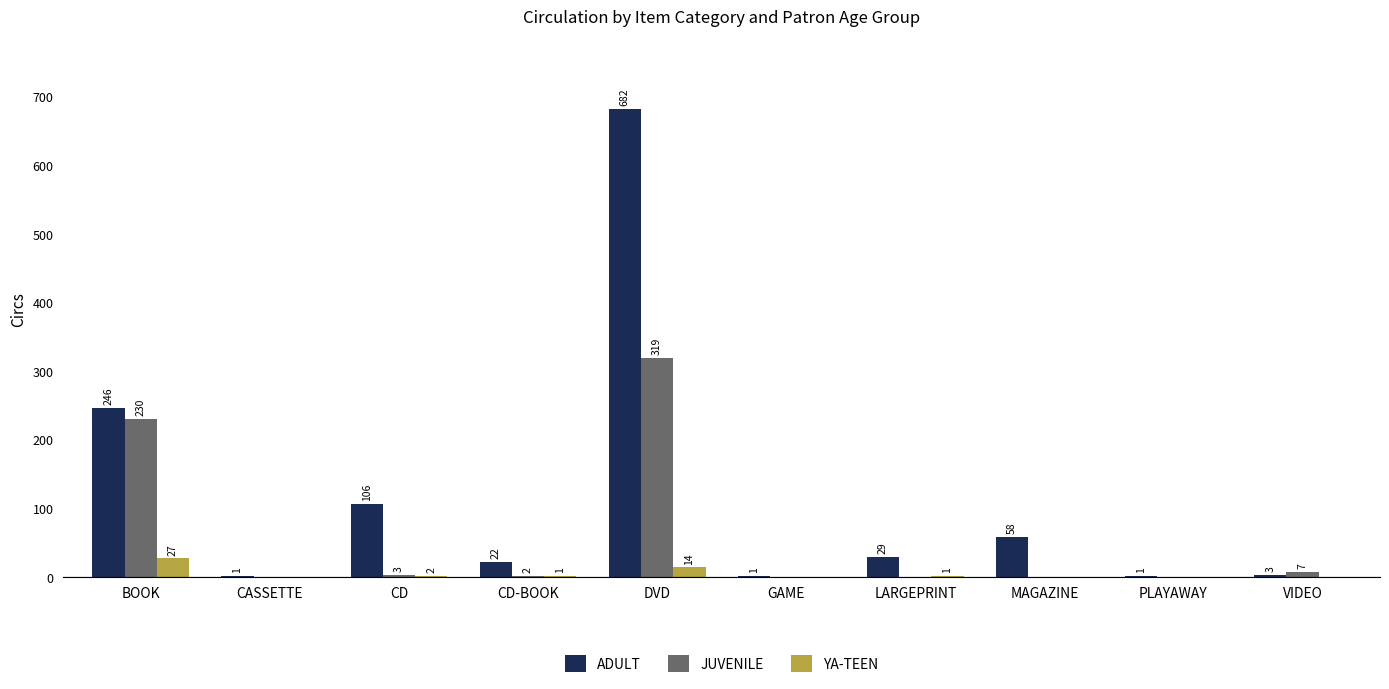

Which series has the largest range (max minus min)?

ADULT